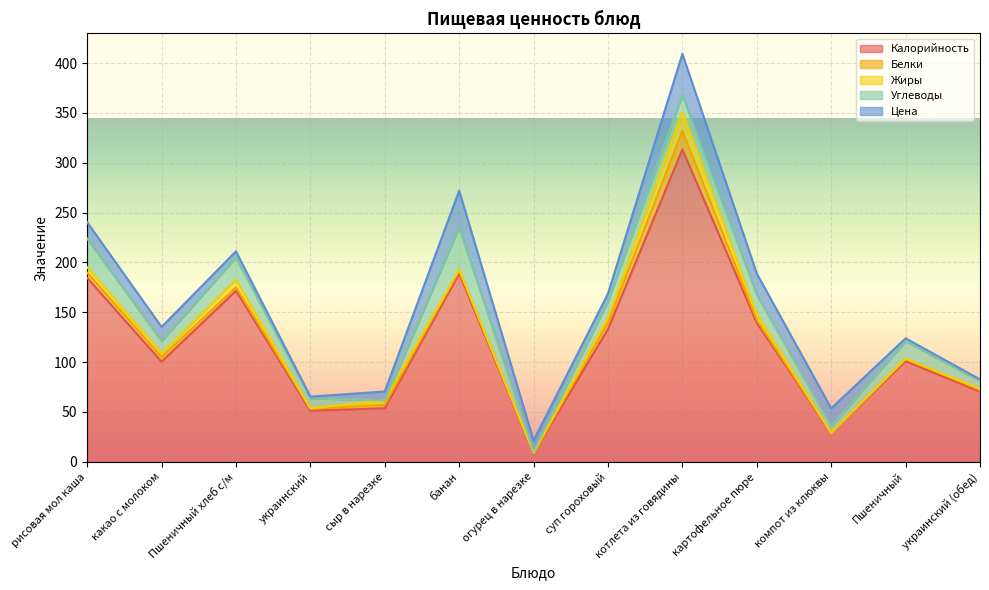

How many interior local peaks does the Калорийность series have?

4